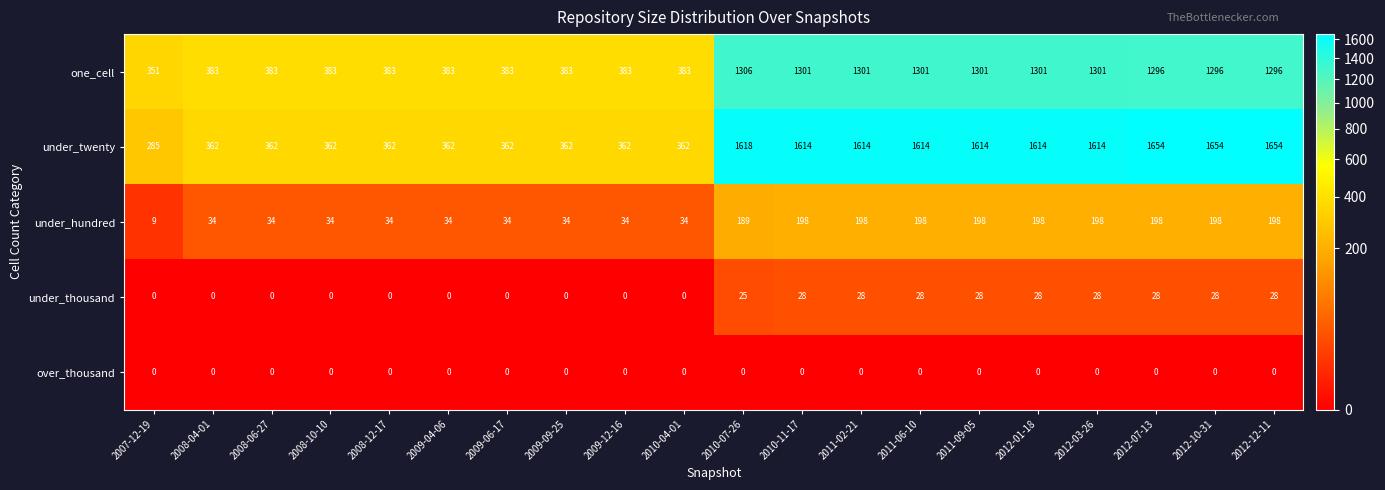

What is the sum of the under_thousand values at 2008-12-17 and 2012-07-13?

28